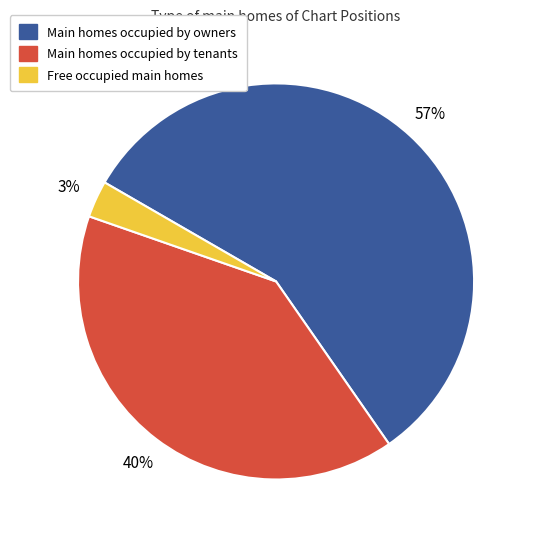

How many slices are in this pie chart?

3